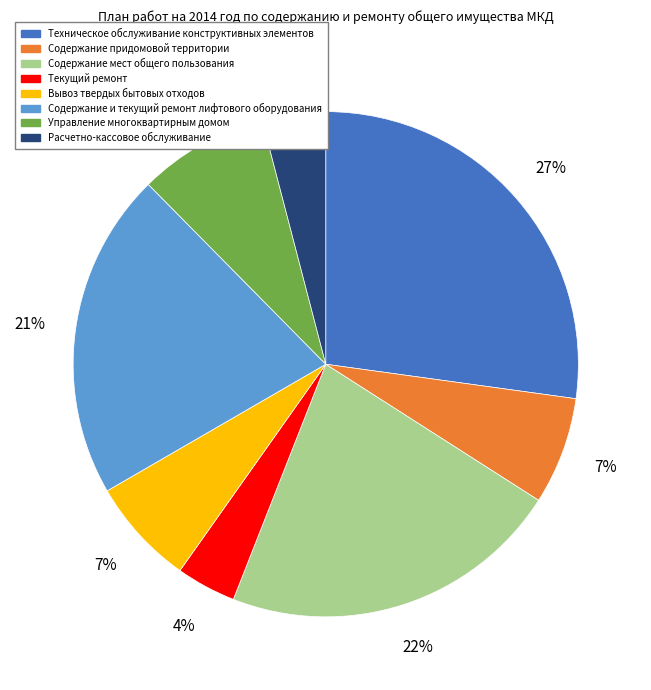

What is the ratio of the value at Вывоз твердых бытовых отходов to the value at Содержание и текущий ремонт лифтового оборудования?

0.3